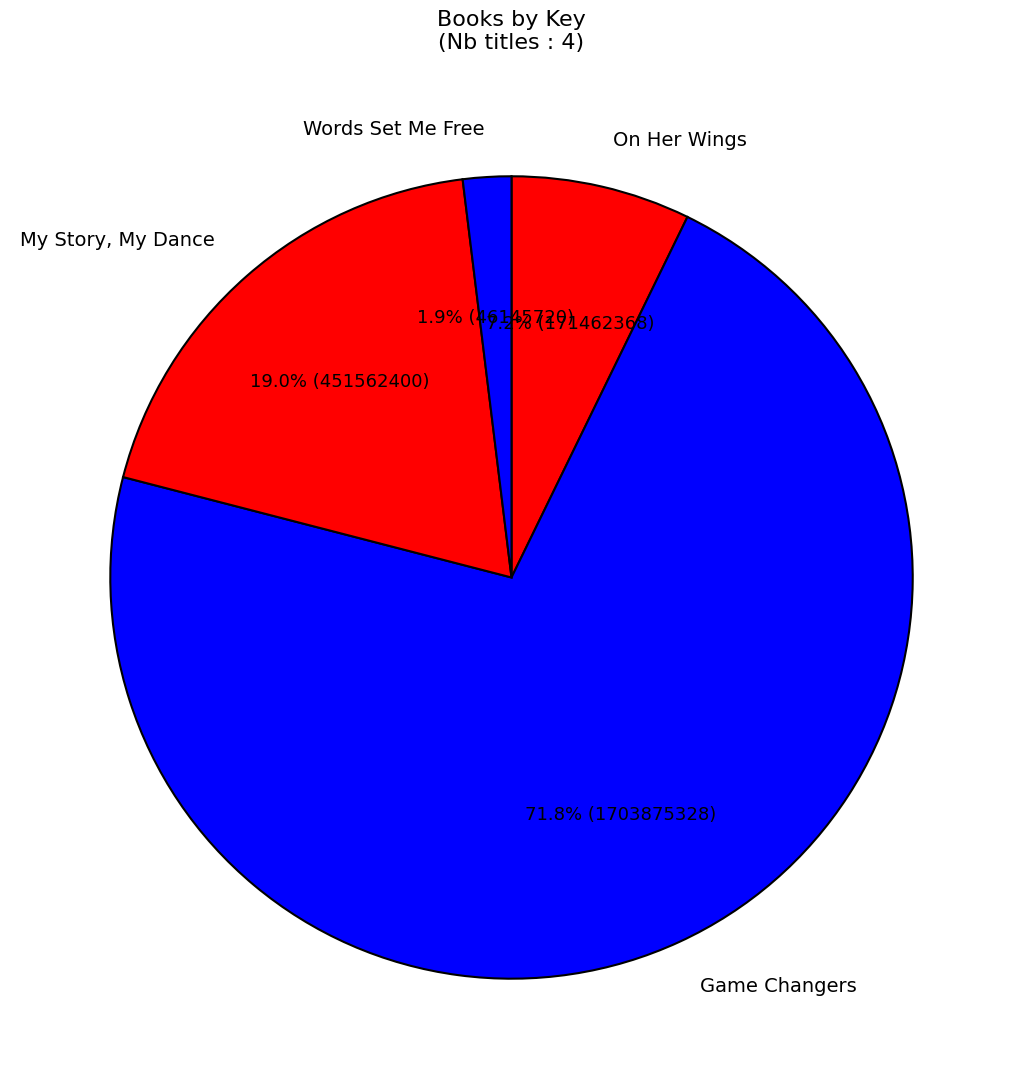

Is it true that On Her Wings is 1% of the pie?

False